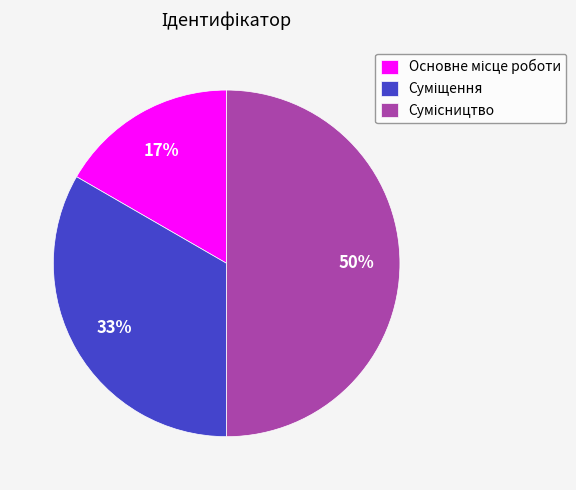

To the nearest percent, what is the difference between the largest and smallest slice percentages?

33%